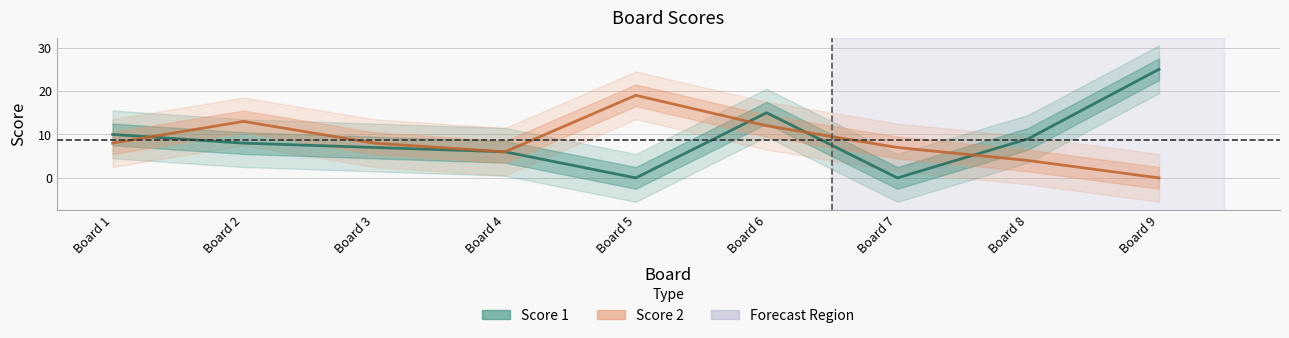

Where is the first local maximum for Score 1?

Board 6